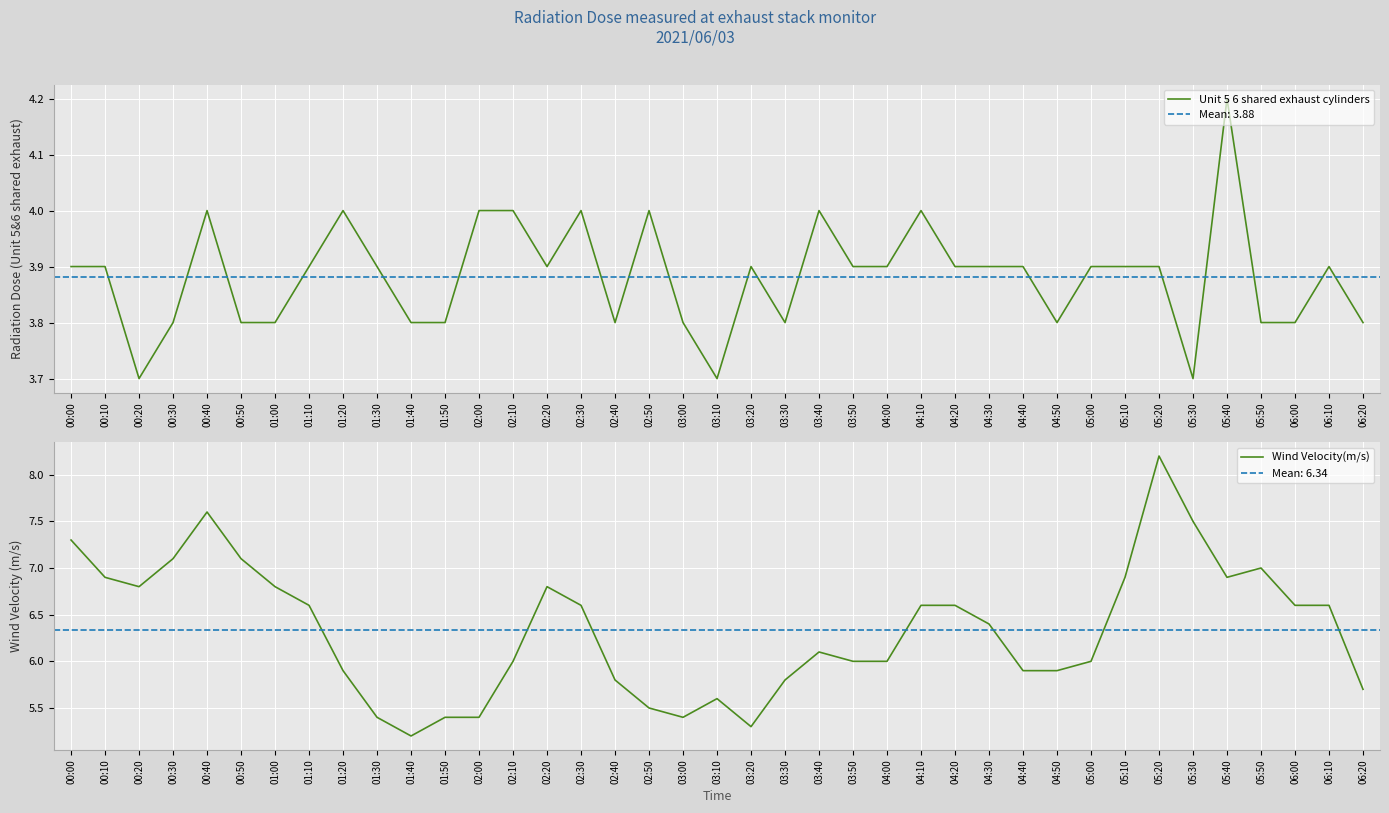

Which series has the largest range (max minus min)?

Wind Velocity(m/s)